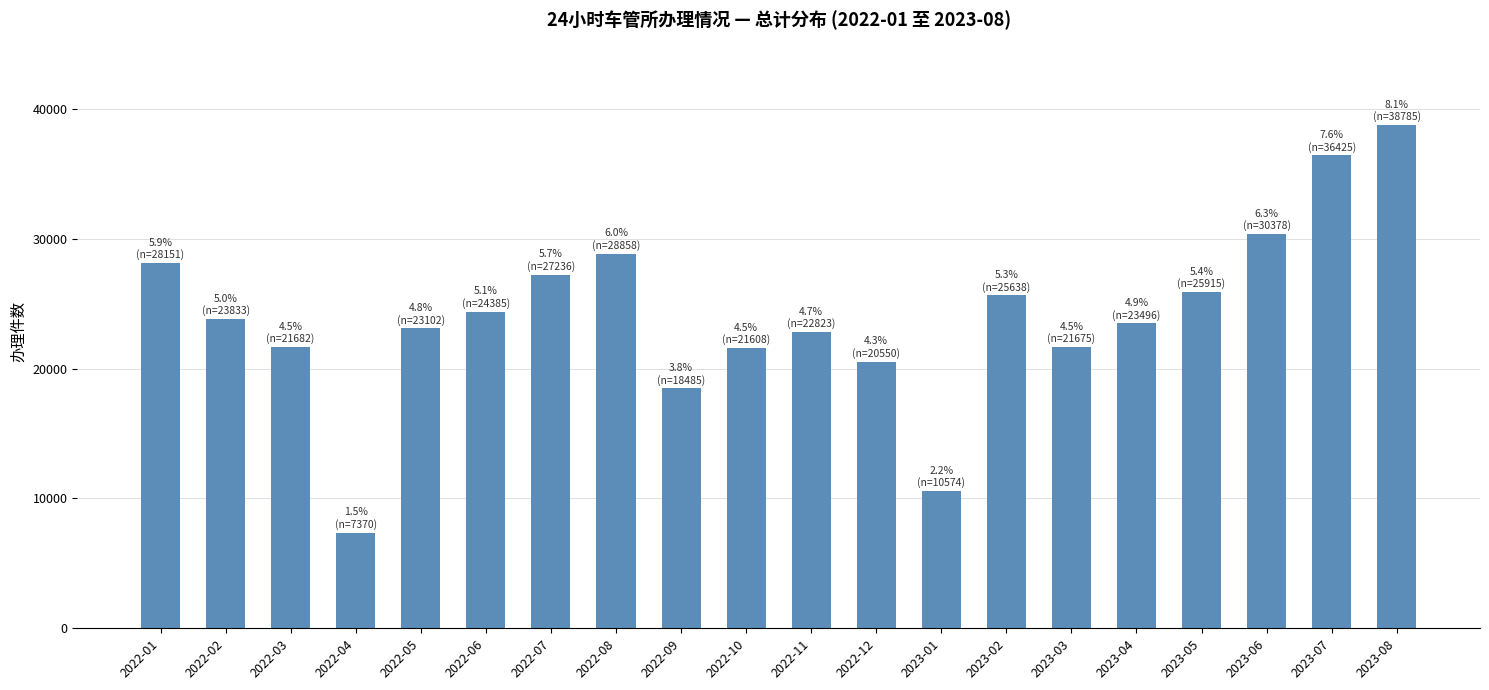

What is the average value?

24048